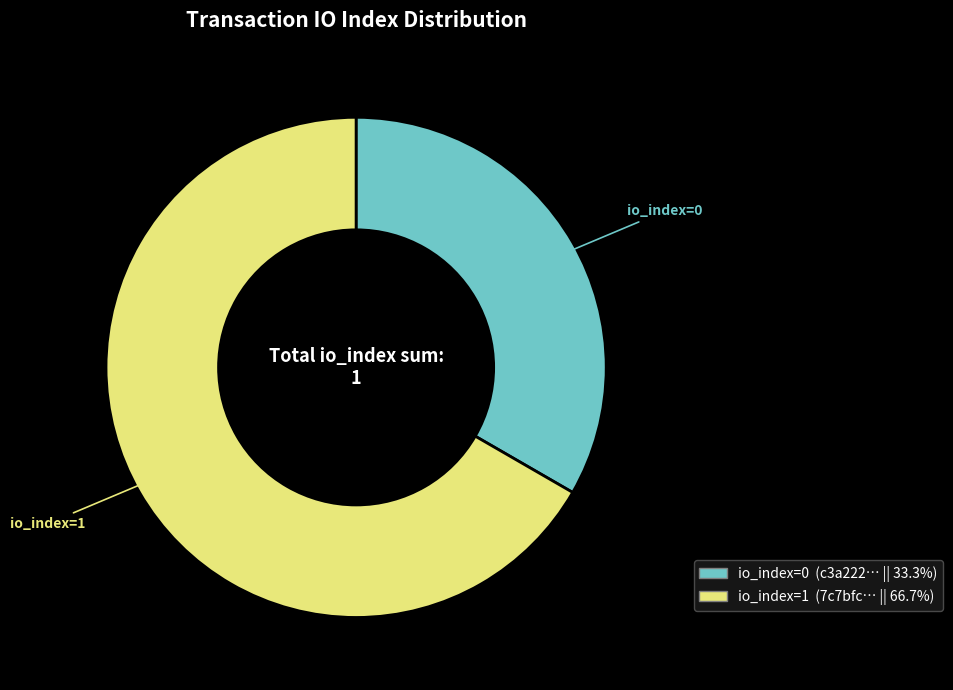

Does any single category account for the majority?

Yes